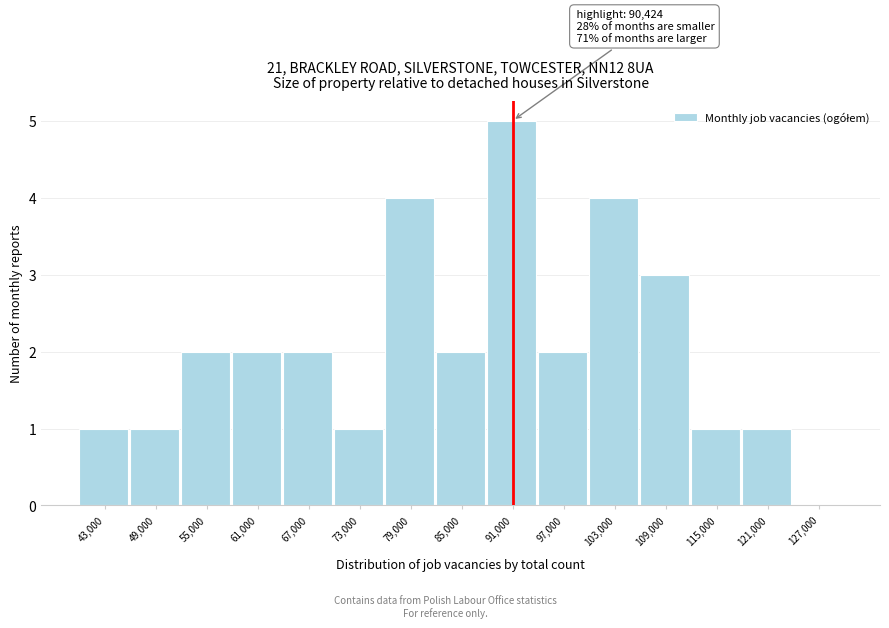

Over which range of the x-axis is the bar tallest?

88000 to 94000